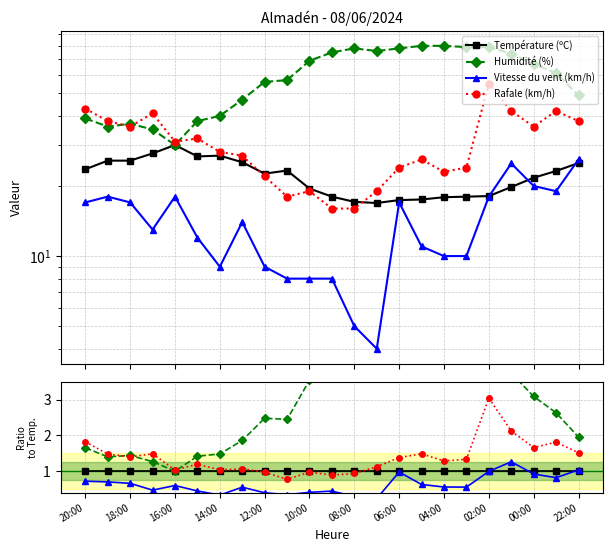

At which category does Humidité (%) reach its first local valley?

18:00